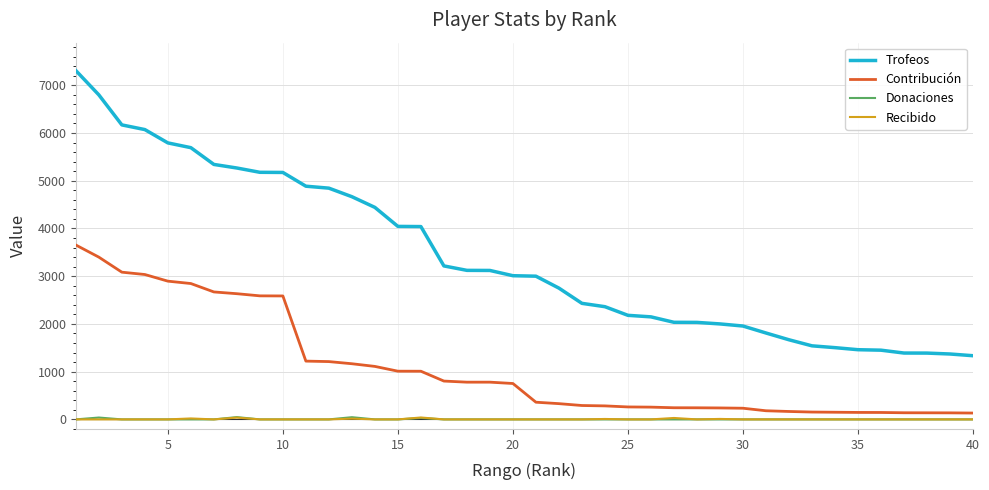

True or false: Recibido and Contribución intersect in this chart.

False